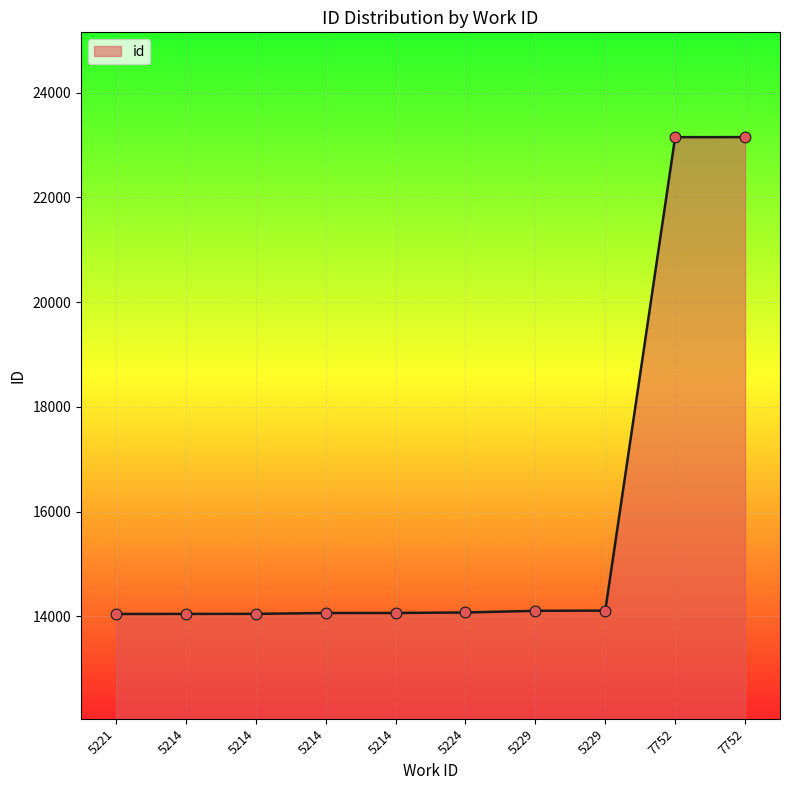

What is the change in value from 5229 to 5229?

+4